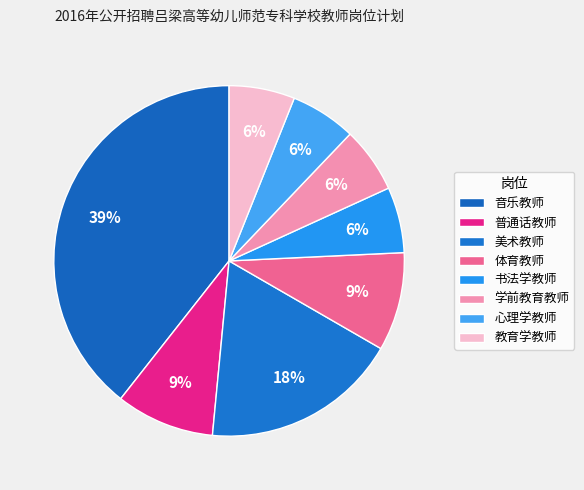

To the nearest percent, what is the average slice percentage?

12%